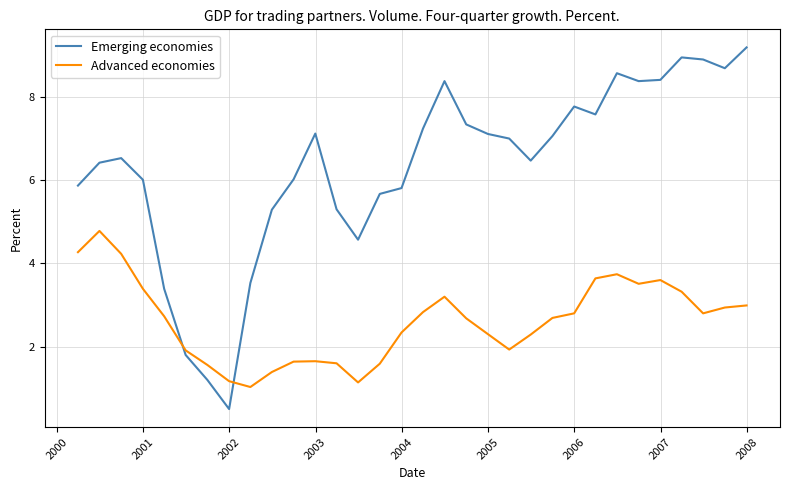

Which series has the largest range (max minus min)?

Emerging economies